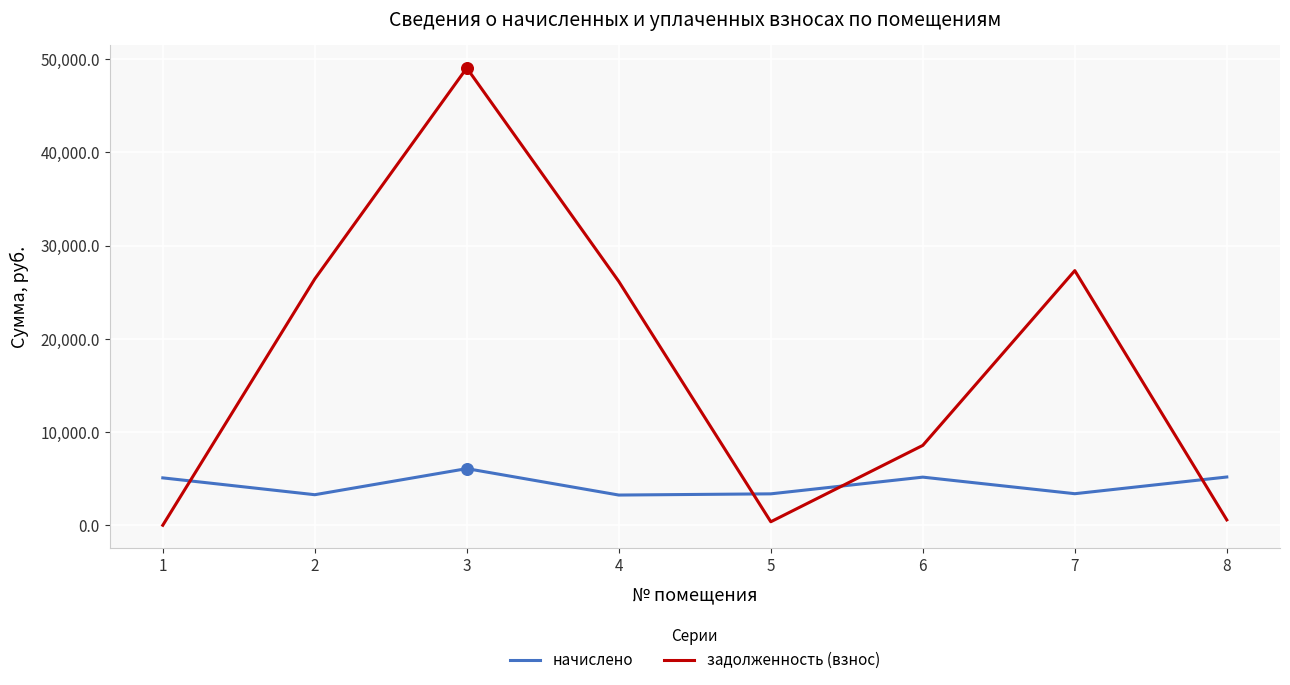

At which category is the sum across all series the highest?

3